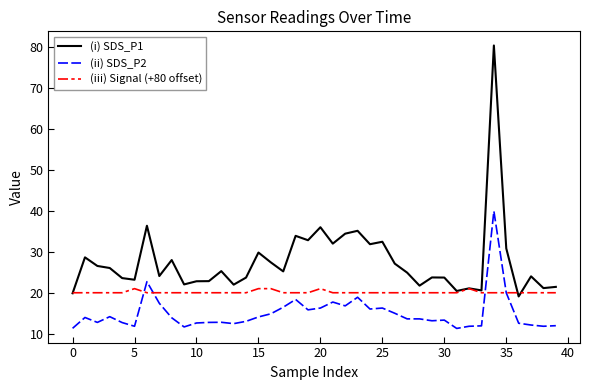

True or false: (i) SDS_P1 and (ii) SDS_P2 intersect in this chart.

False